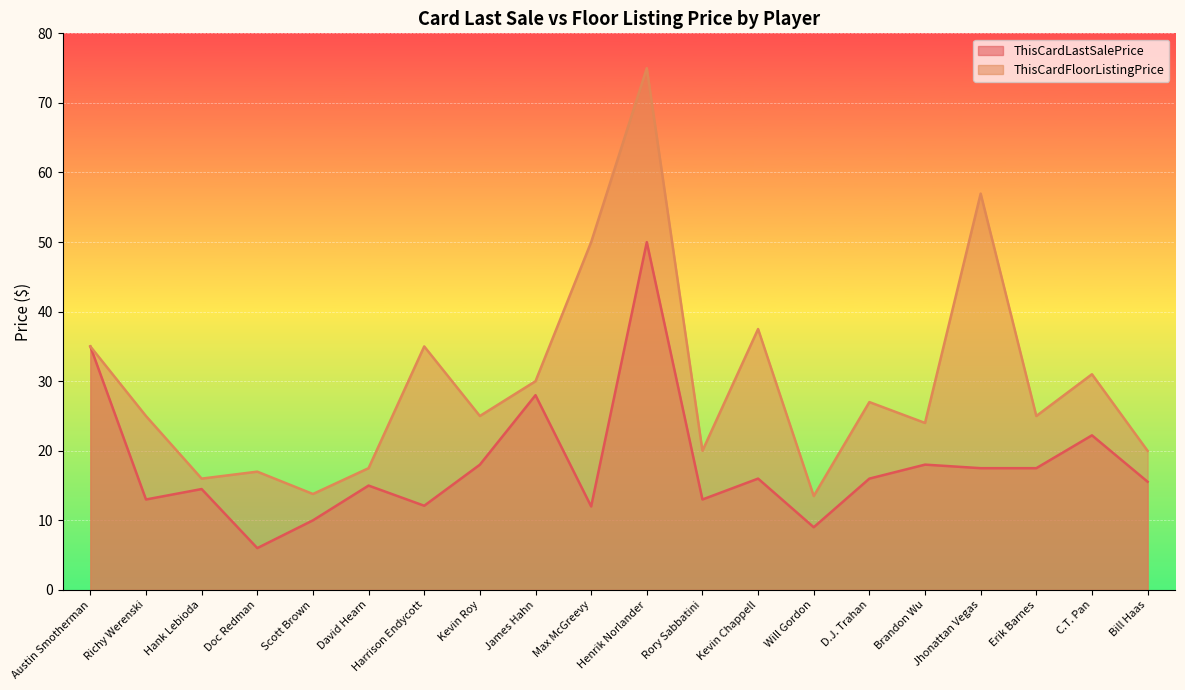

What is the difference between the ThisCardLastSalePrice values at Richy Werenski and D.J. Trahan?

3.0